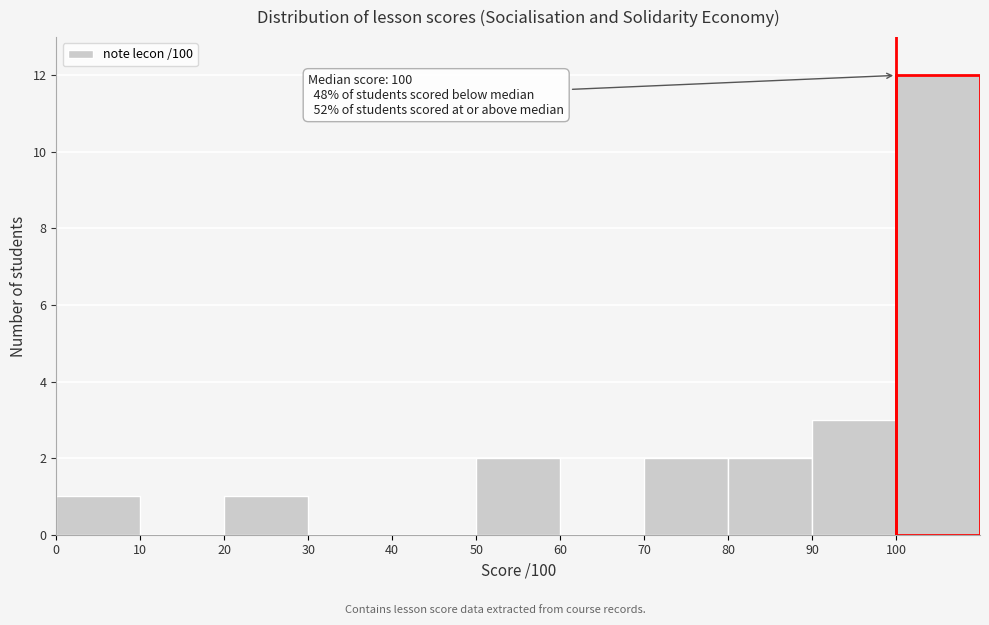

Which range on the x-axis has the tallest bar?

100 to 110